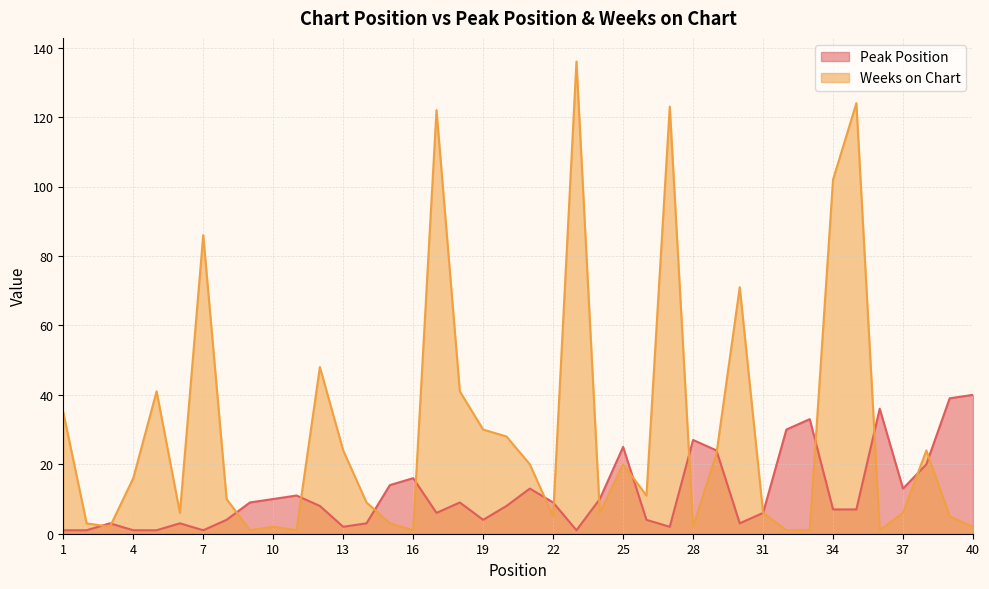

Reading right to left, what are all the values shown in this chart?

Peak Position: 40=40	39=39	38=20	37=13	36=36	35=7	34=7	33=33	32=30	31=6	30=3	29=24	28=27	27=2	26=4	25=25	24=10	23=1	22=9	21=13	20=8	19=4	18=9	17=6	16=16	15=14	14=3	13=2	12=8	11=11	10=10	9=9	8=4	7=1	6=3	5=1	4=1	3=3	2=1	1=1
Weeks on Chart: 40=2	39=5	38=24	37=6	36=1	35=124	34=102	33=1	32=1	31=6	30=71	29=23	28=2	27=123	26=11	25=20	24=6	23=136	22=5	21=20	20=28	19=30	18=41	17=122	16=1	15=3	14=9	13=24	12=48	11=1	10=2	9=1	8=10	7=86	6=6	5=41	4=16	3=2	2=3	1=35